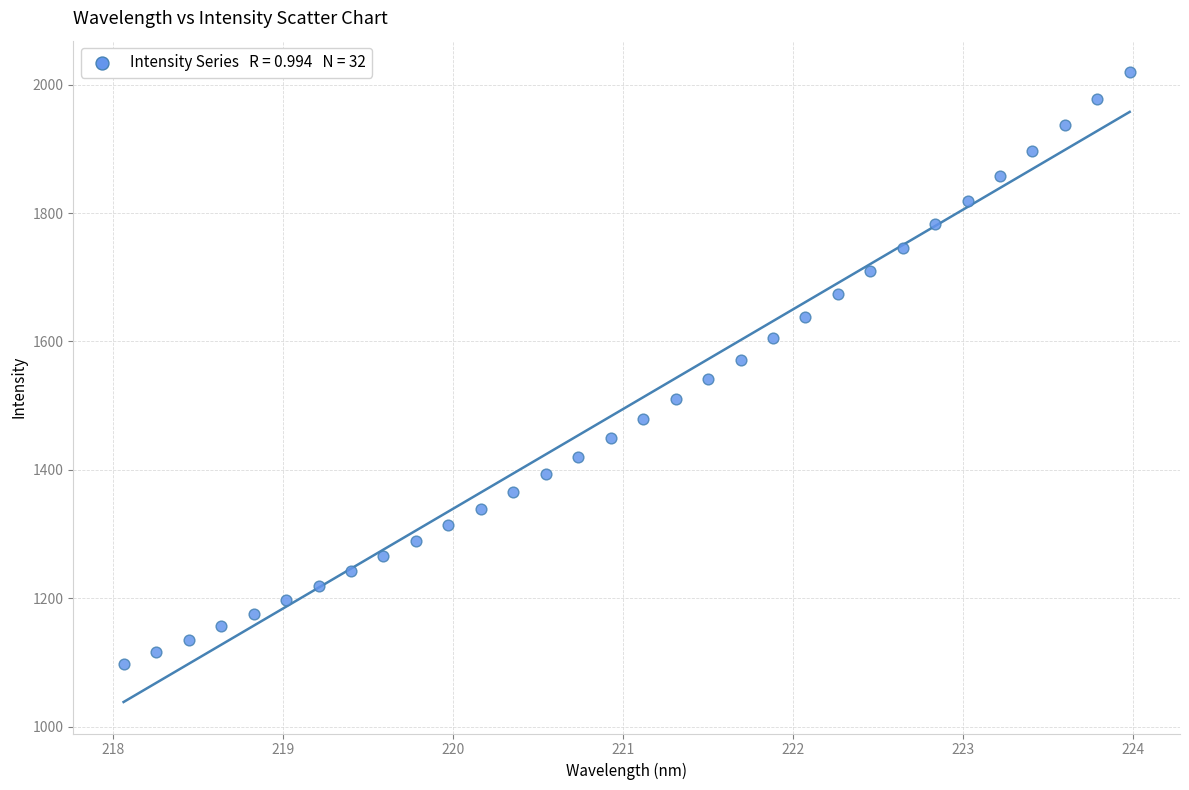

What is the range of X values (max minus min)?

5.9